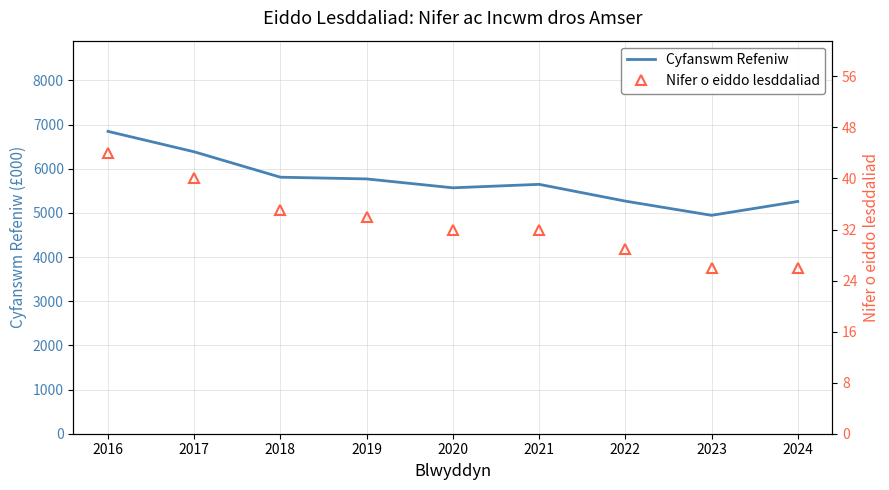

What is the sum of the Nifer o eiddo lesddaliad values at 2018 and 2023?

61.0